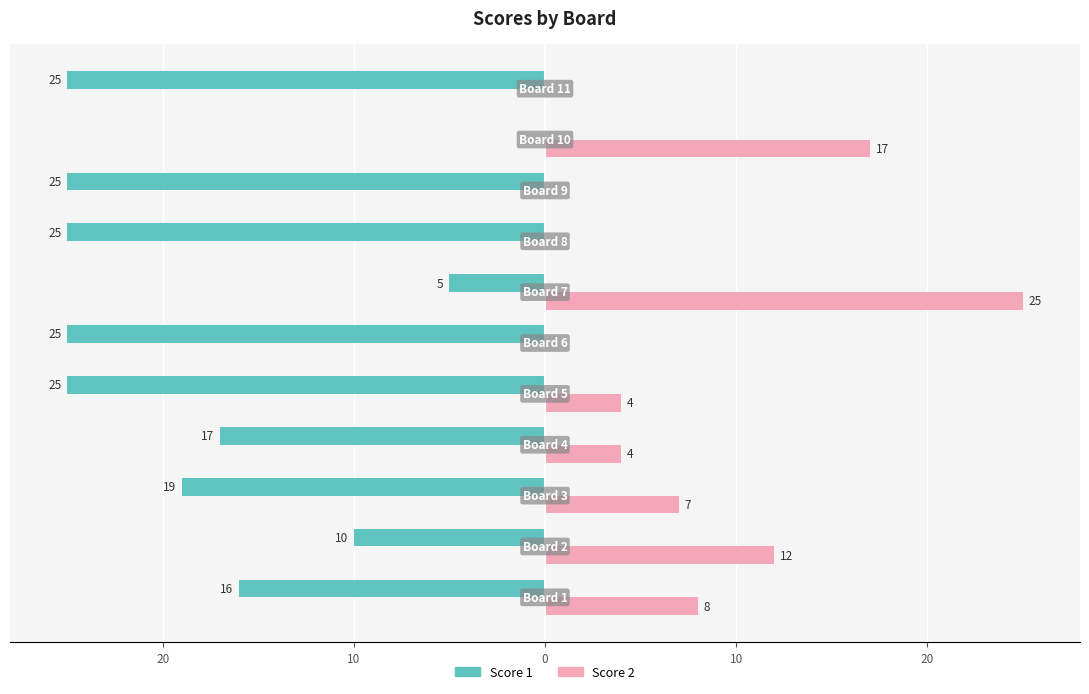

Which series has the widest spread of values?

Score 1